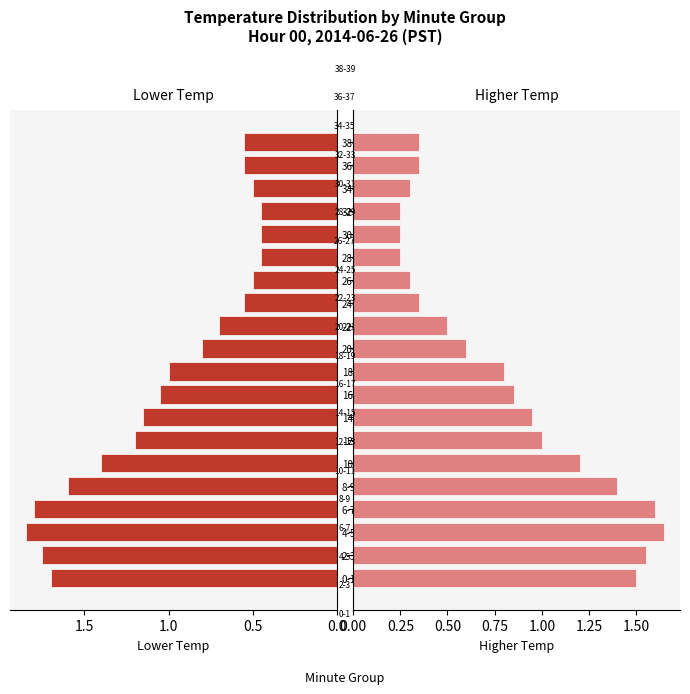

Are the bars horizontal?

Yes